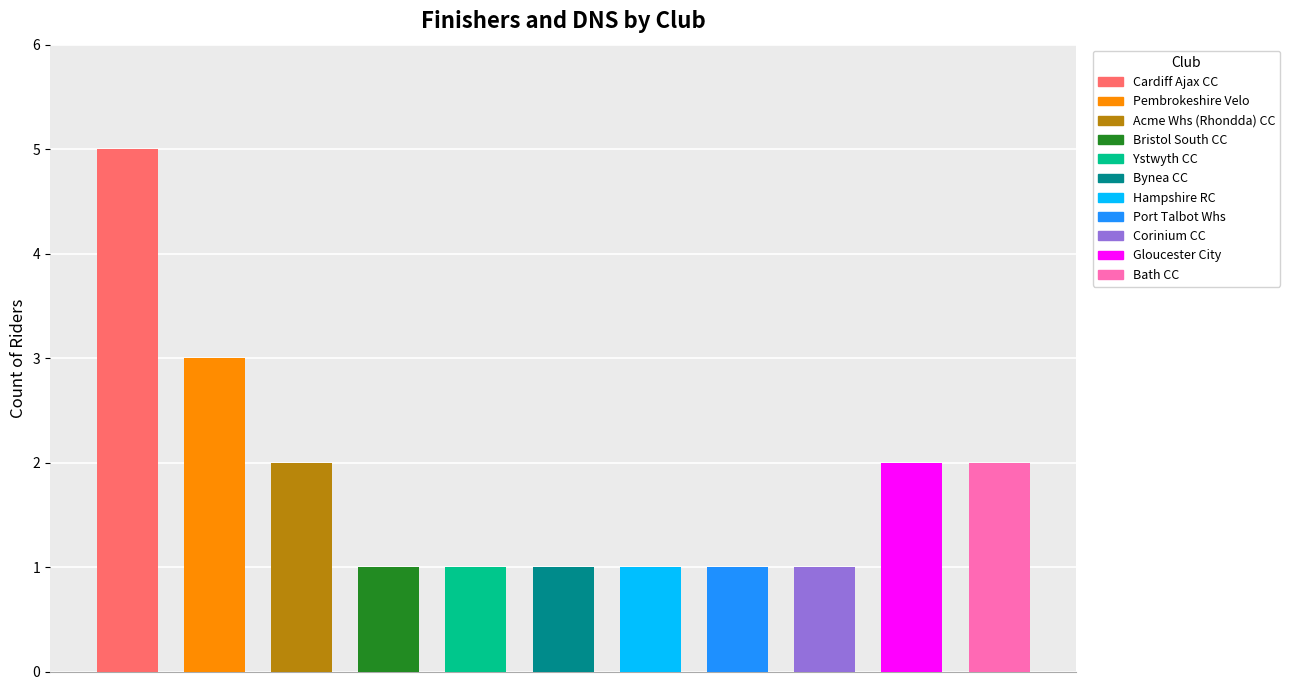

Count the values in the range 1 to 2.

9